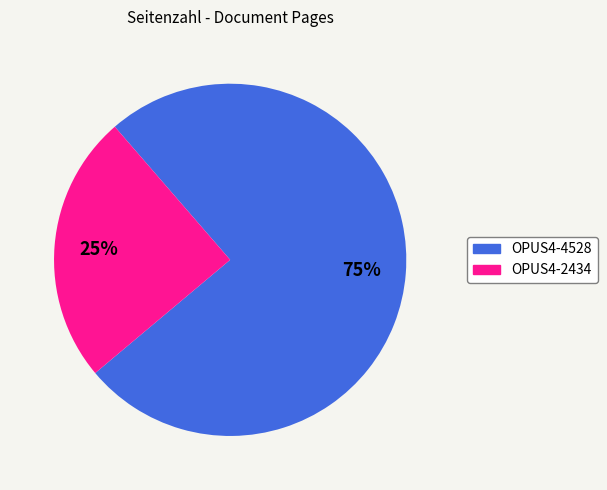

What is the smallest slice in the pie chart?

OPUS4-2434